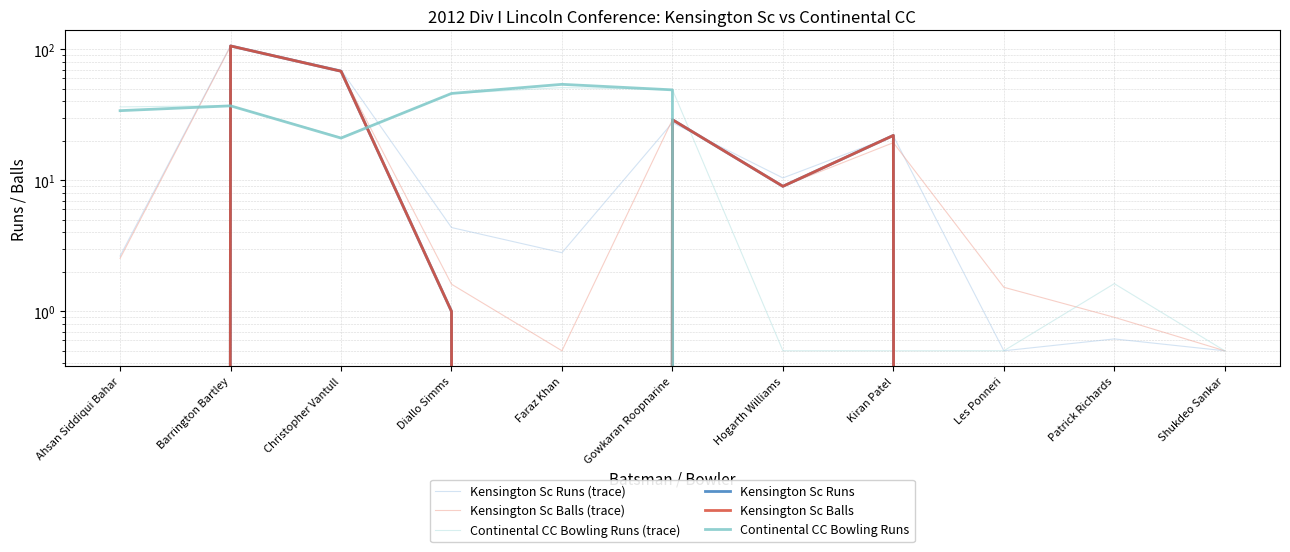

Is this an area chart (filled region under the line)?

No